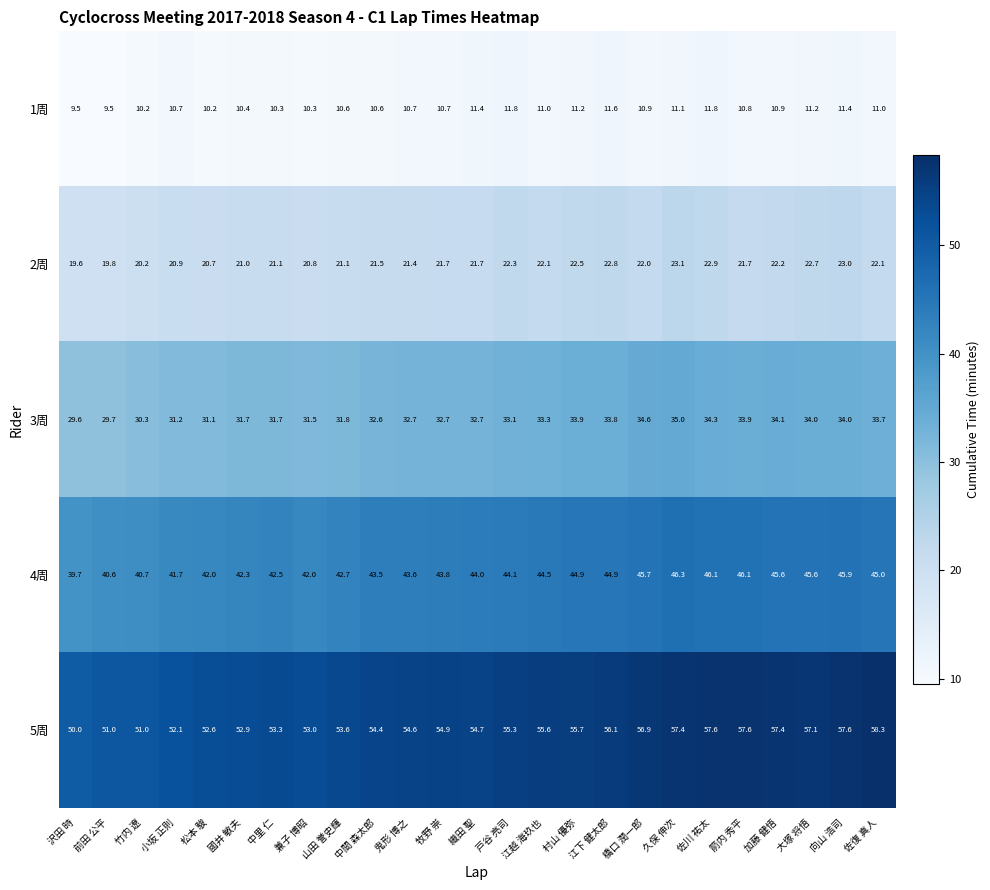

The 2周 series shows 21.7 at 織田 聖. True or false?

True